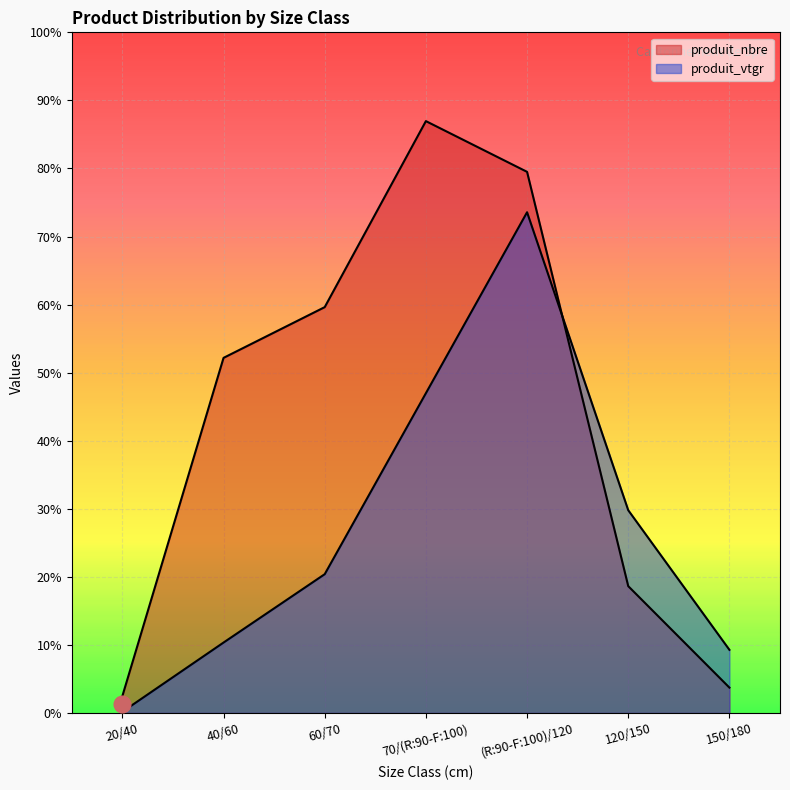

Does the chart display data point markers on the line(s)?

No